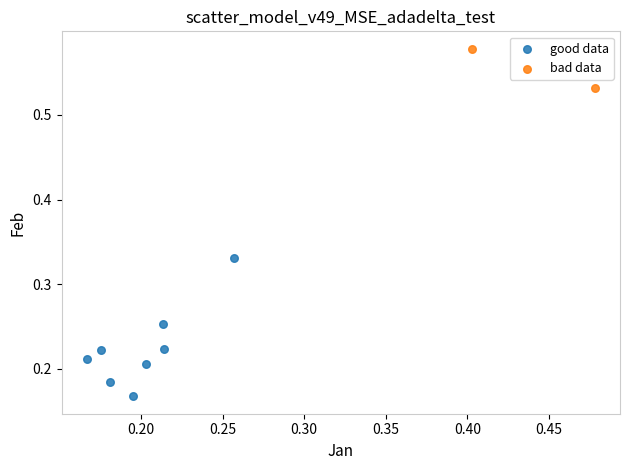

Which series contains the lowest Y value?

good data